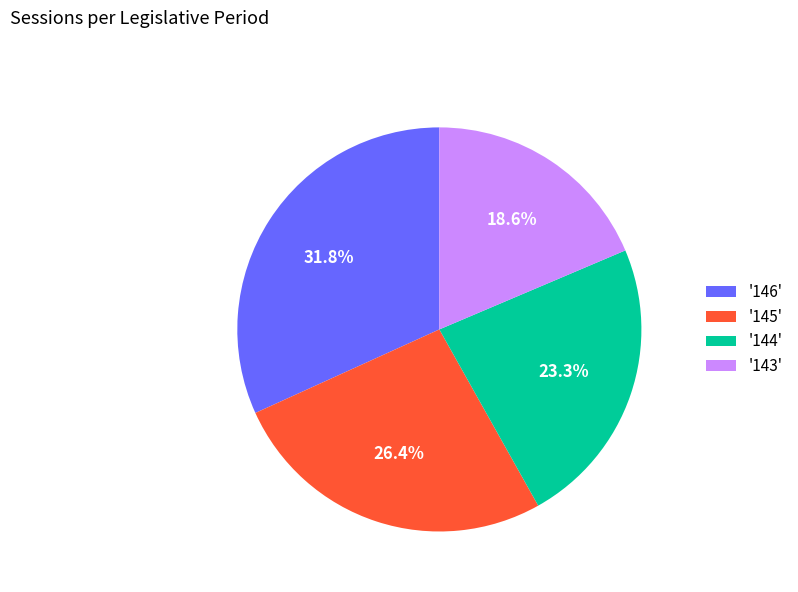

Rank the categories by value from highest to lowest.

'146', '145', '144', '143'